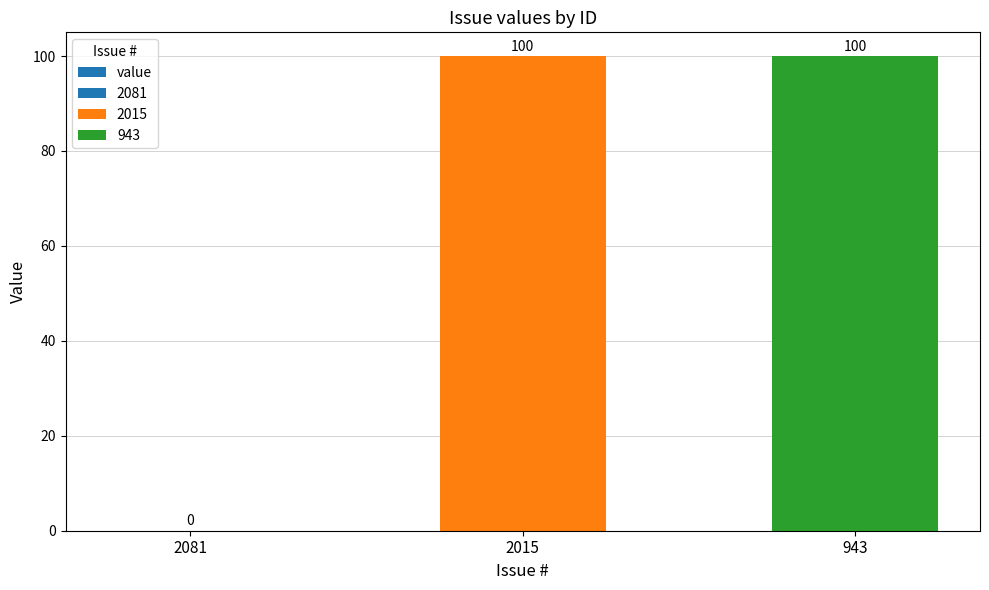

How many values are between 0 and 100?

3